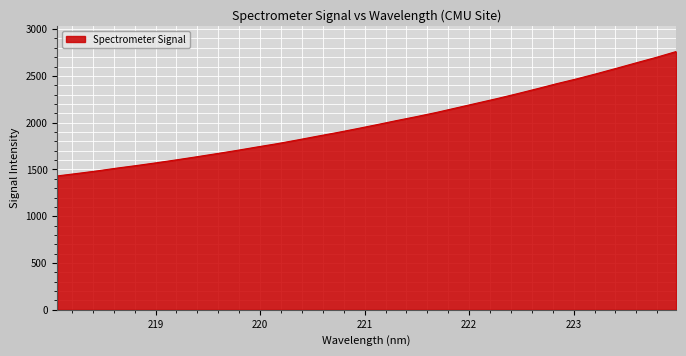

Does the chart have visible grid lines?

Yes